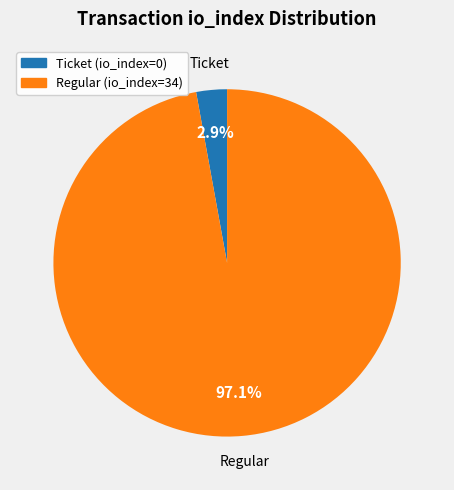

What percentage is NOT represented by Ticket (io_index=0)?

97.1%